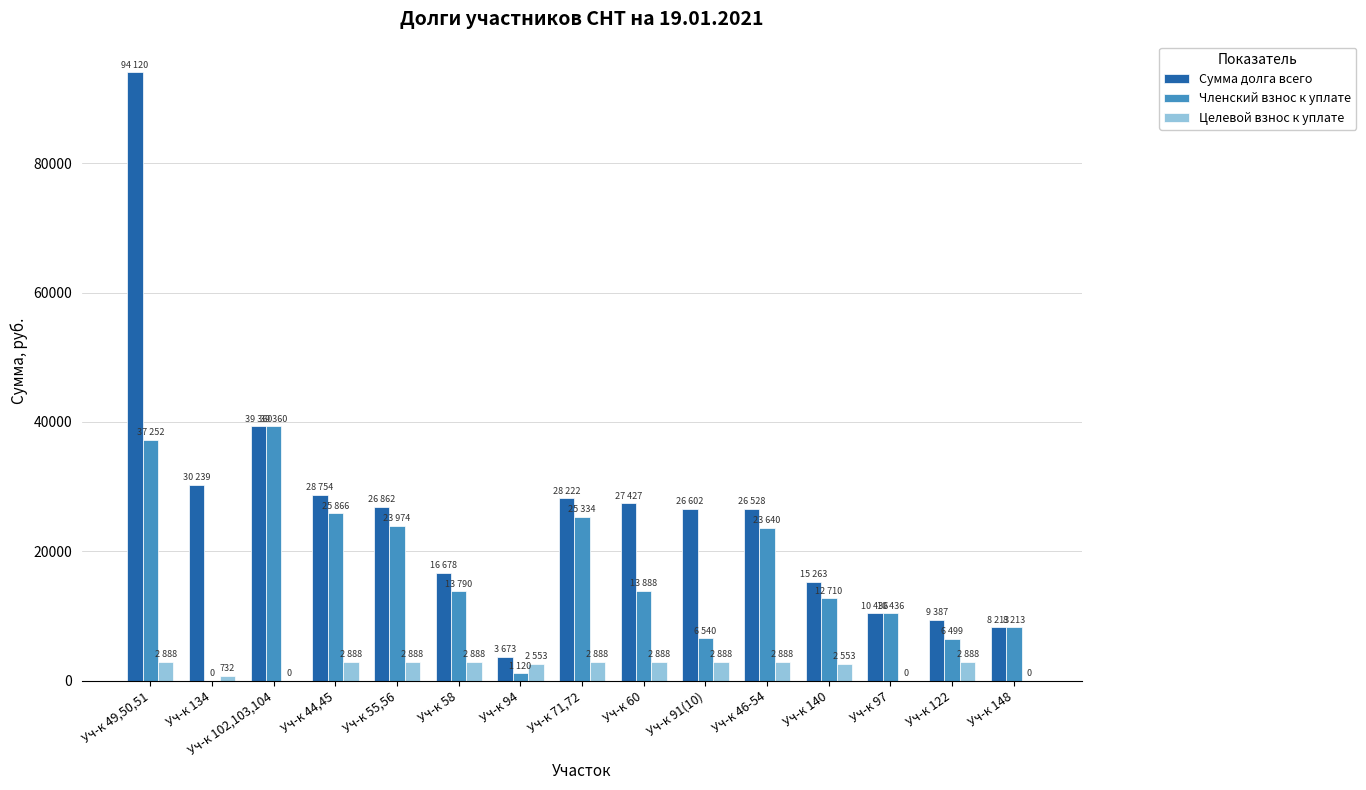

What is the difference between the Членский взнос к уплате values at Уч-к 134 and Уч-к 94?

1120.2